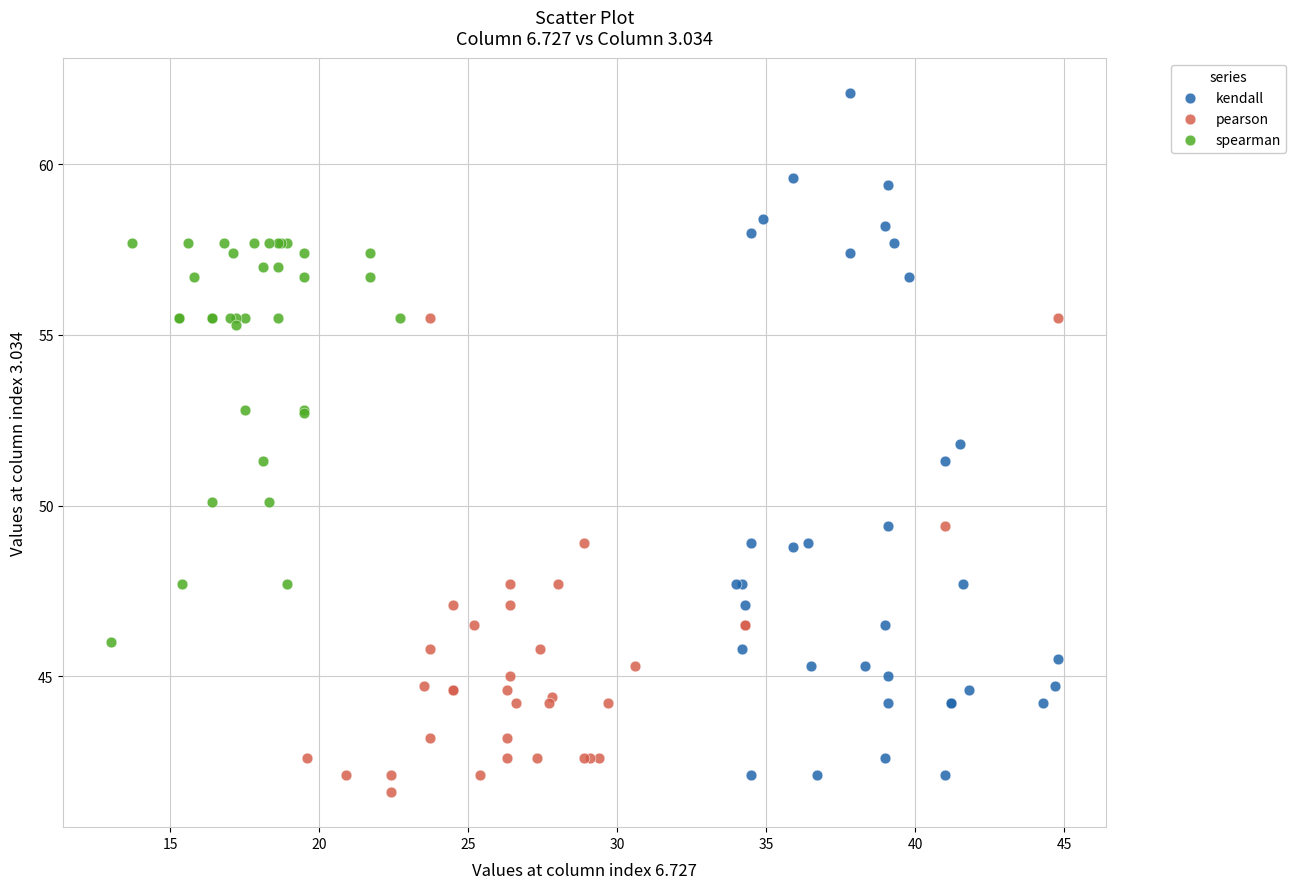

Which series reaches the maximum Y coordinate?

kendall